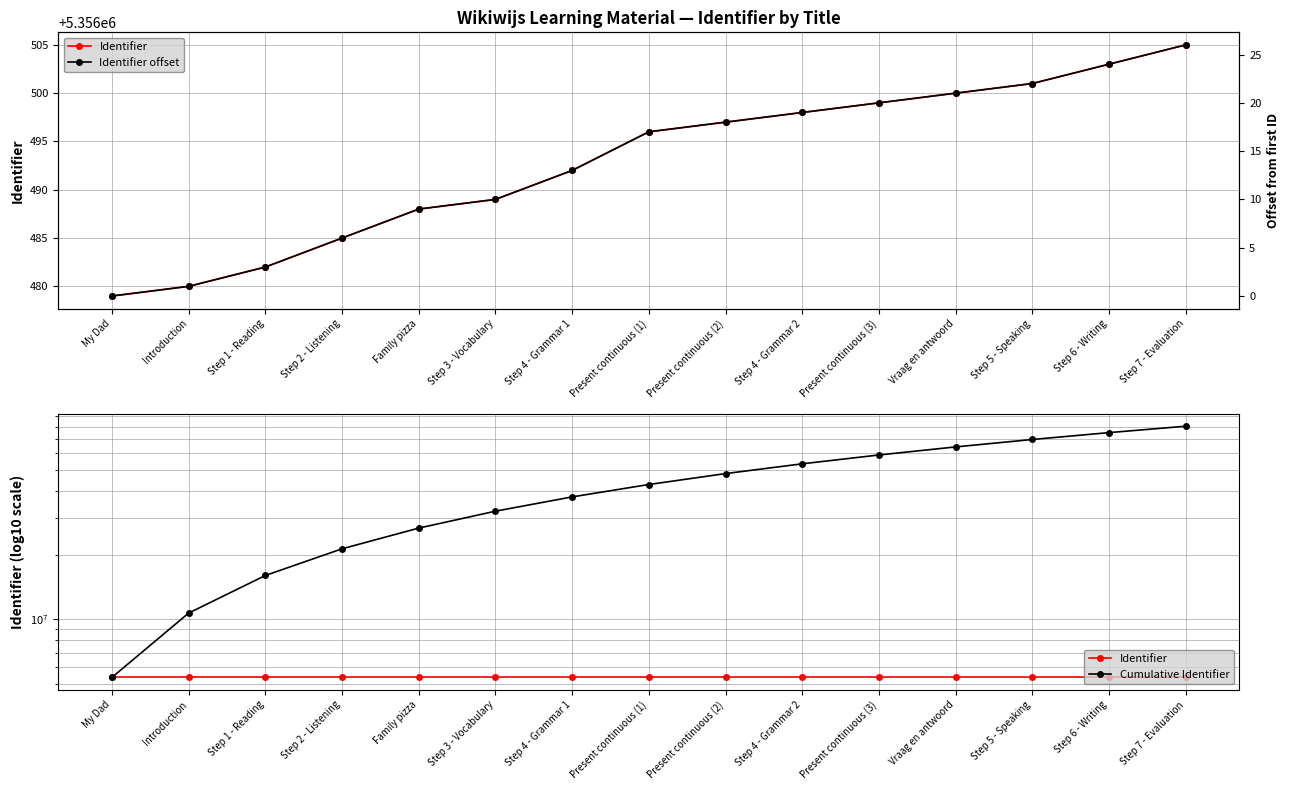

What is the label of the 2nd point from the left?

Introduction